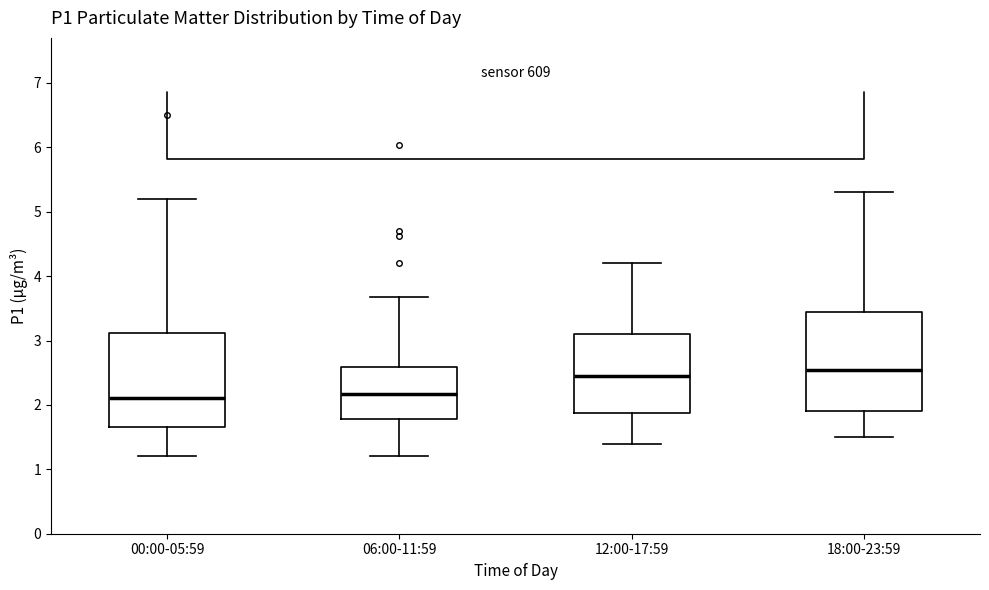

Where is the upper edge of the box for 12:00-17:59 on the y-axis? The values are not printed on the chart, so give them approximately, as read against the axis.

3.1